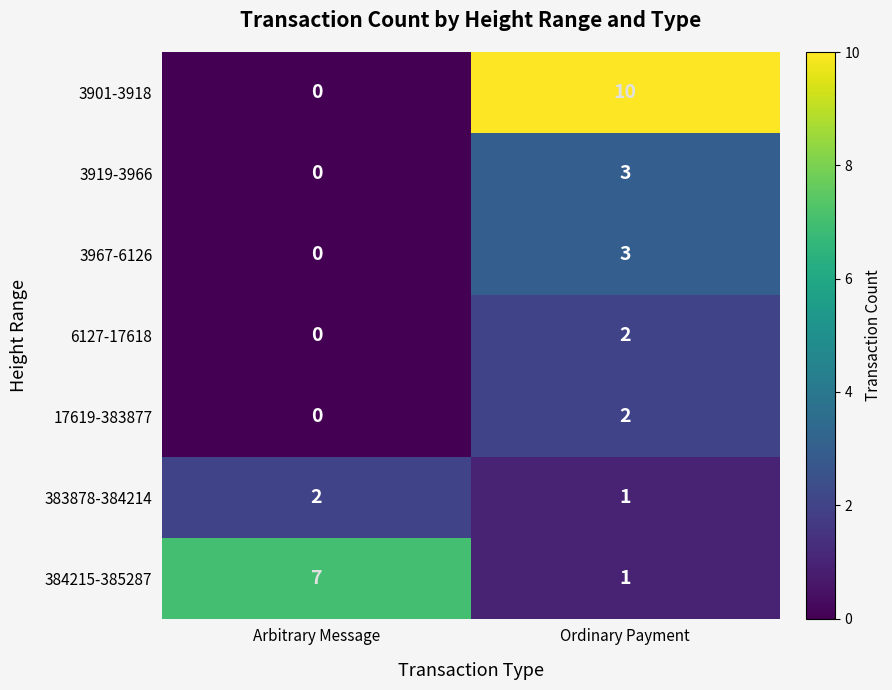

What is the difference between the 3901-3918 values at Ordinary Payment and Arbitrary Message?

10